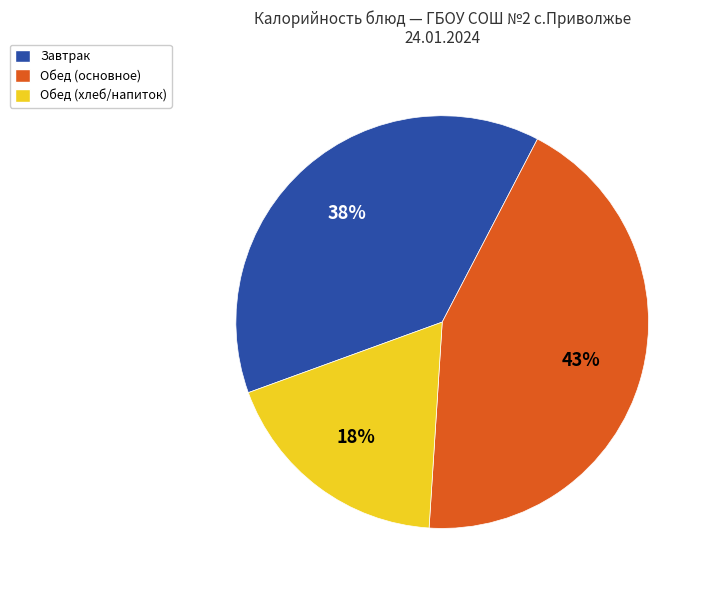

To the nearest percent, what portion does Обед (основное) represent?

43%